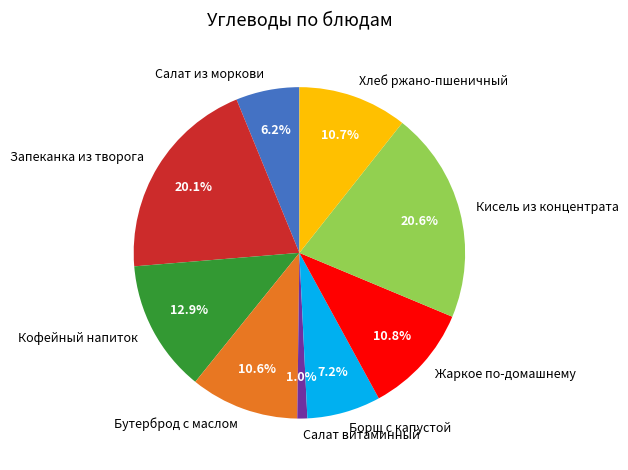

Is there a majority slice in this chart?

No